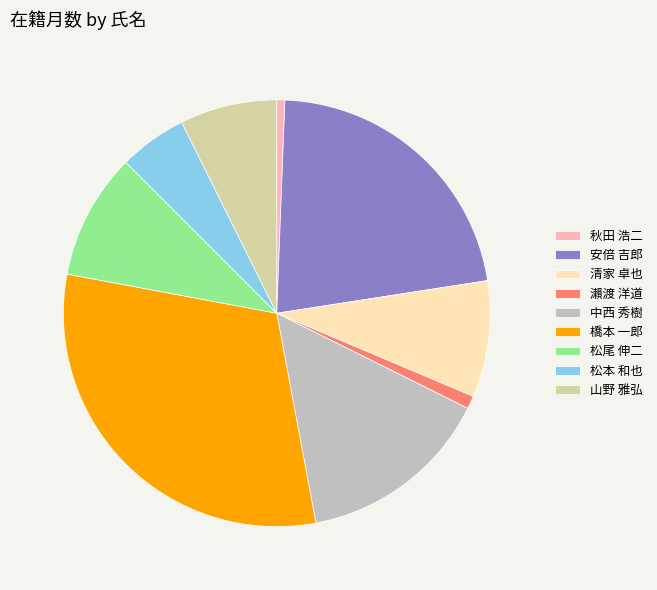

Which has a higher value, 松尾 伸二 or 中西 秀樹?

中西 秀樹